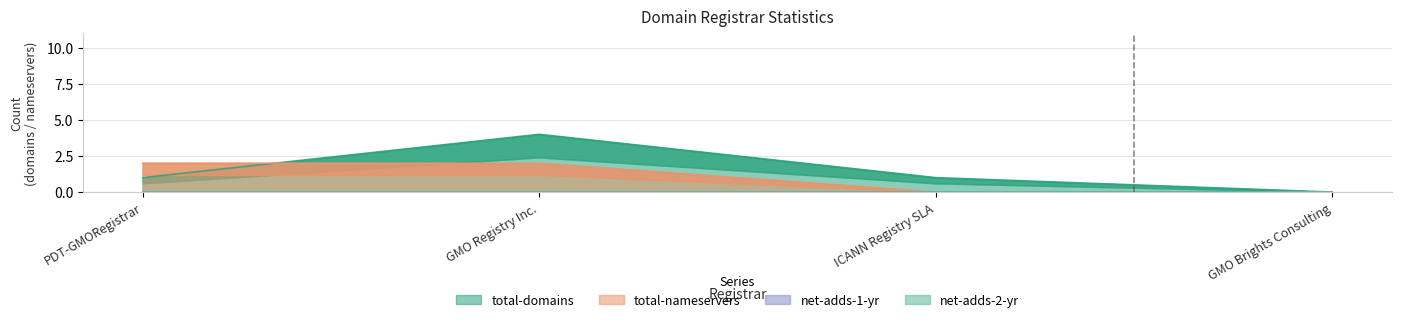

How many interior local peaks does the total-domains series have?

1